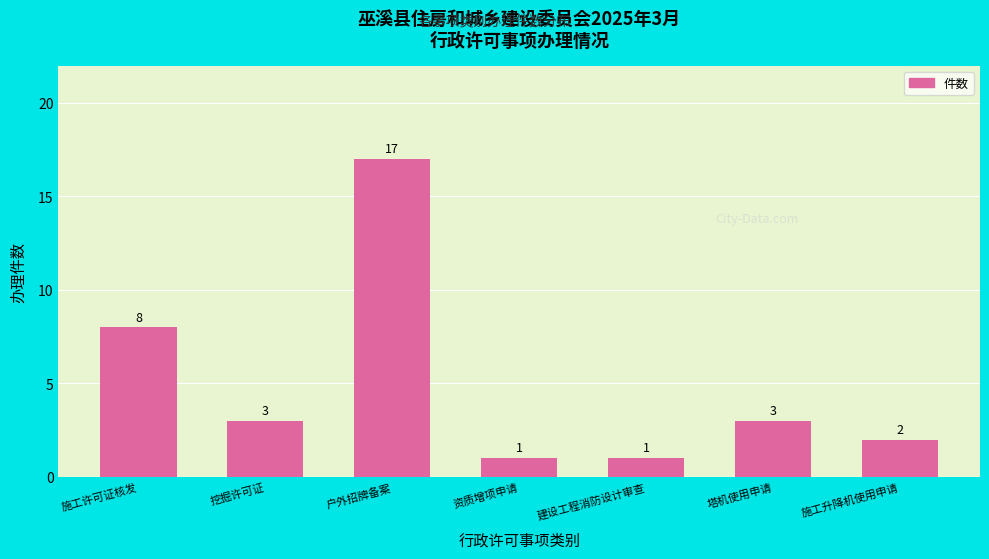

Reading left to right, list all the values displayed in this chart.

施工许可证核发=8	挖掘许可证=3	户外招牌备案=17	资质增项申请=1	建设工程消防设计审查=1	塔机使用申请=3	施工升降机使用申请=2